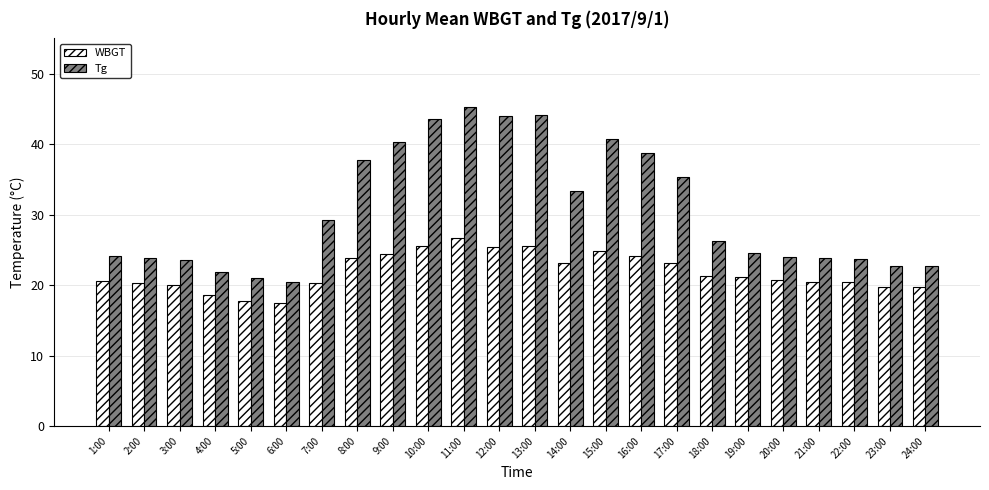

Where does the Tg series first go above 26?

7:00